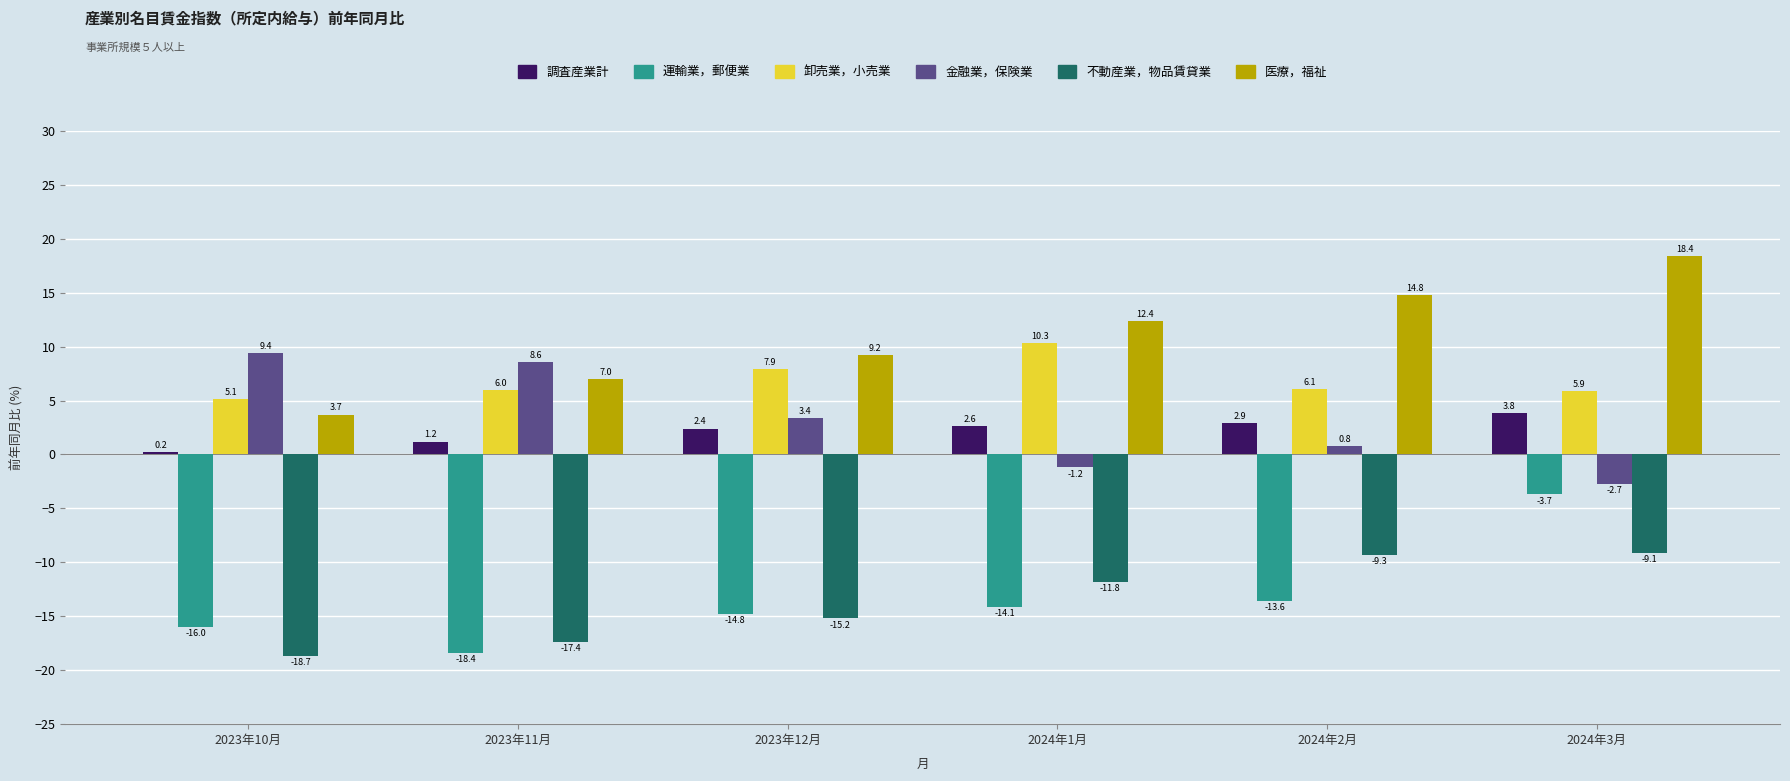

What is the sum of all 卸売業，小売業 values?

41.3